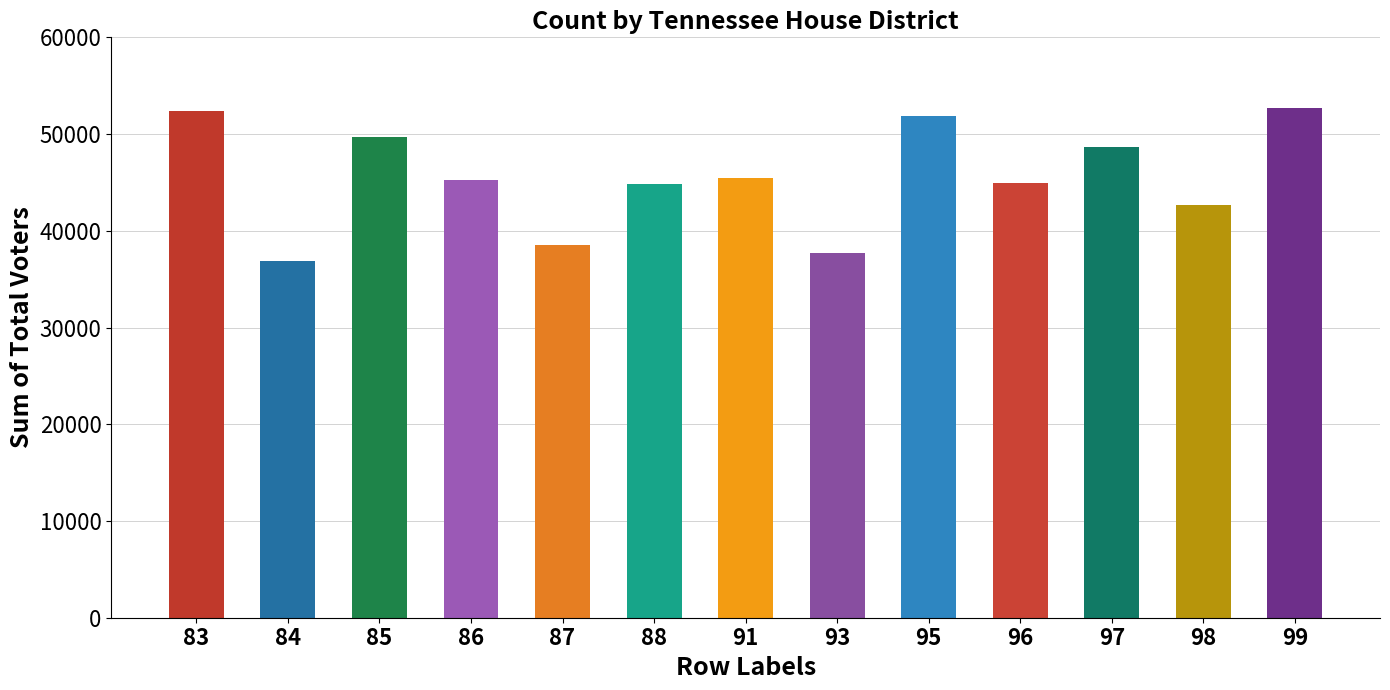

Does the chart contain any negative values?

No